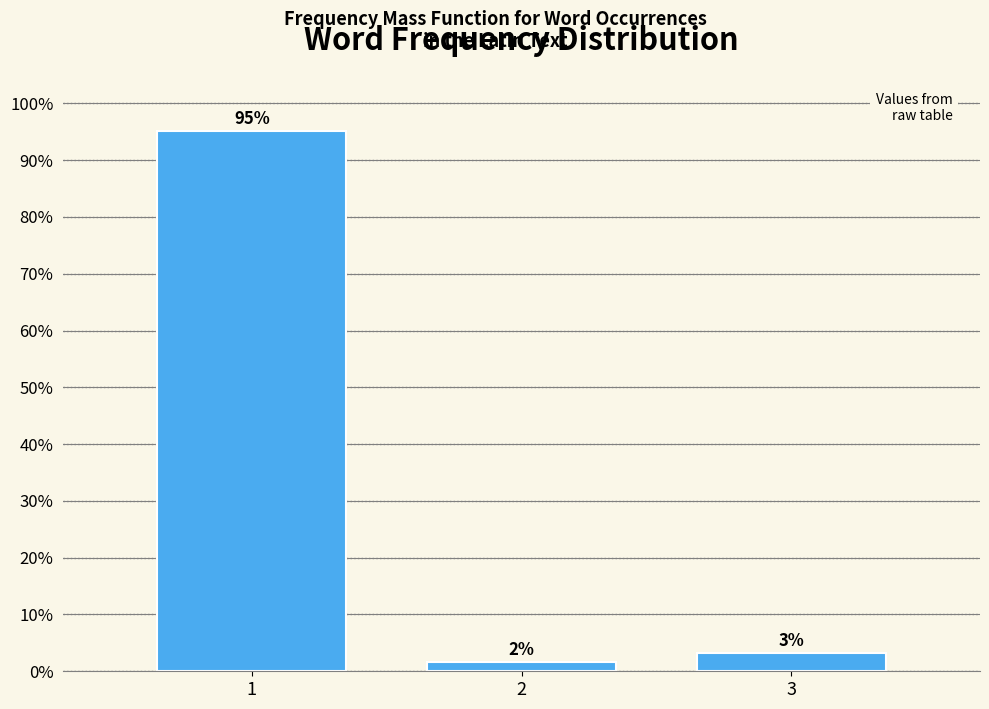

Are the bars horizontal?

No